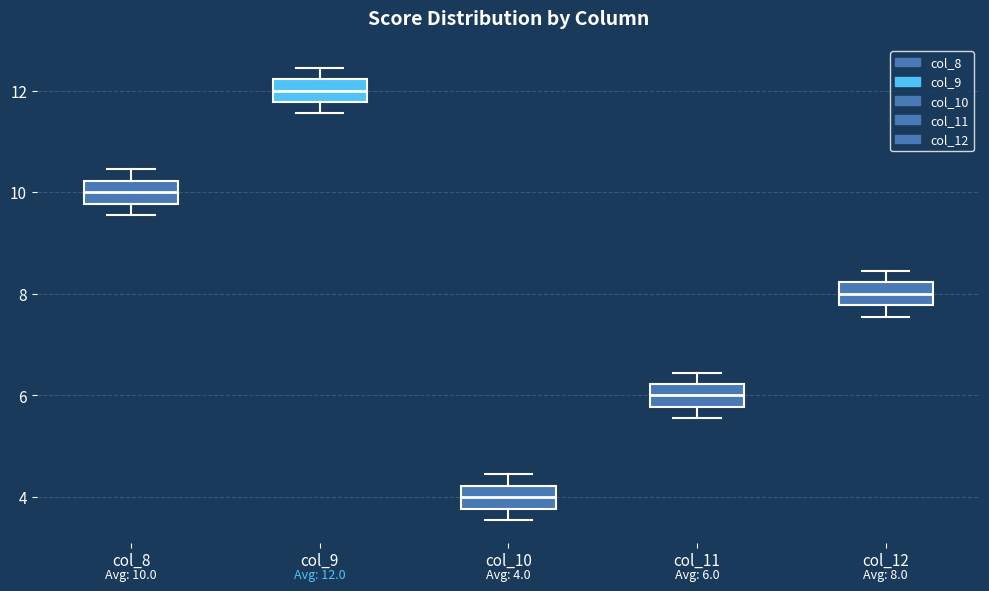

Which box has the highest median line?

col_9